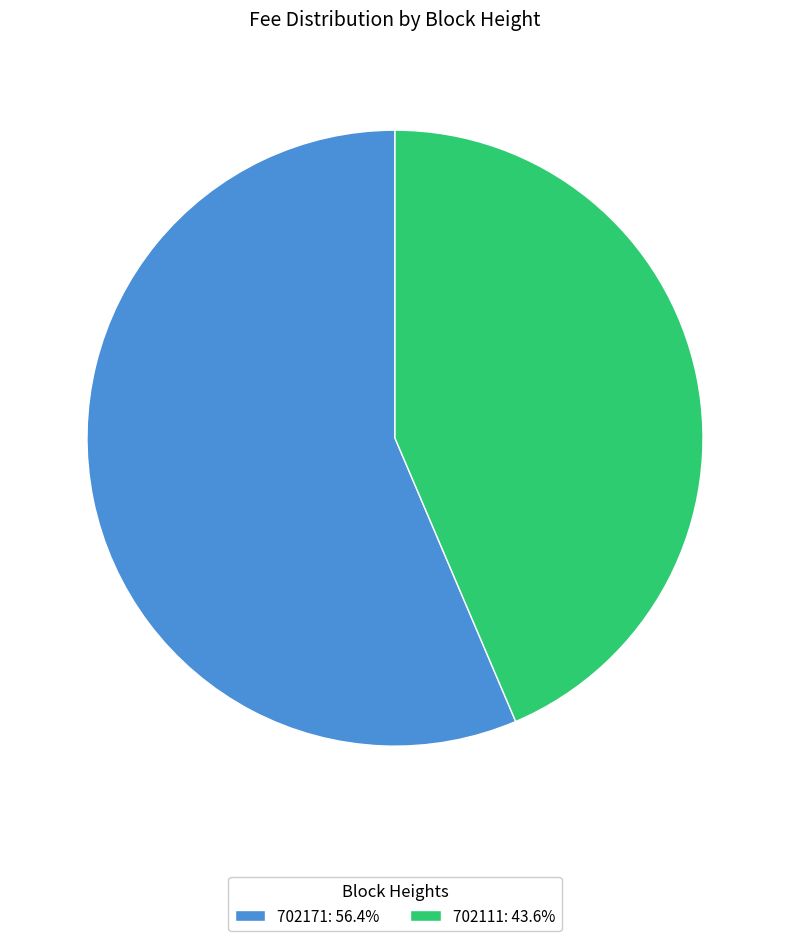

Which category has the smallest portion of the pie?

702111